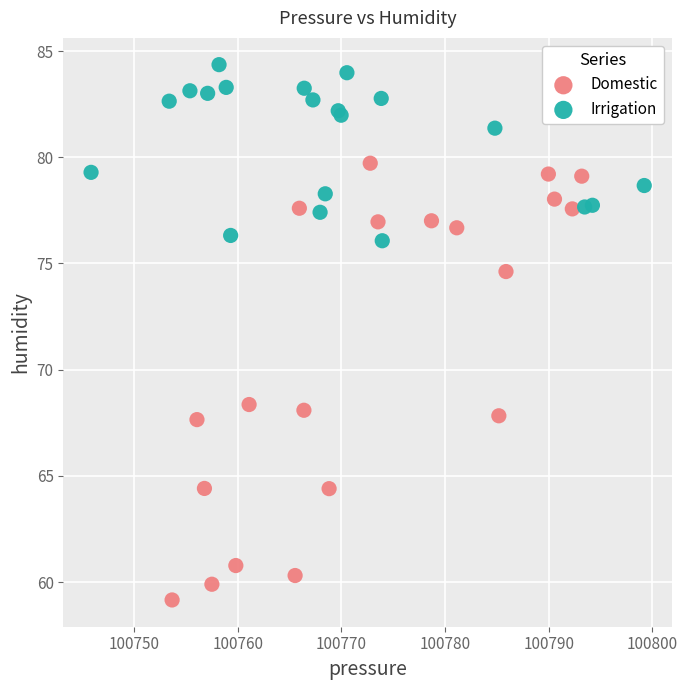

Which series reaches the minimum Y coordinate?

Domestic